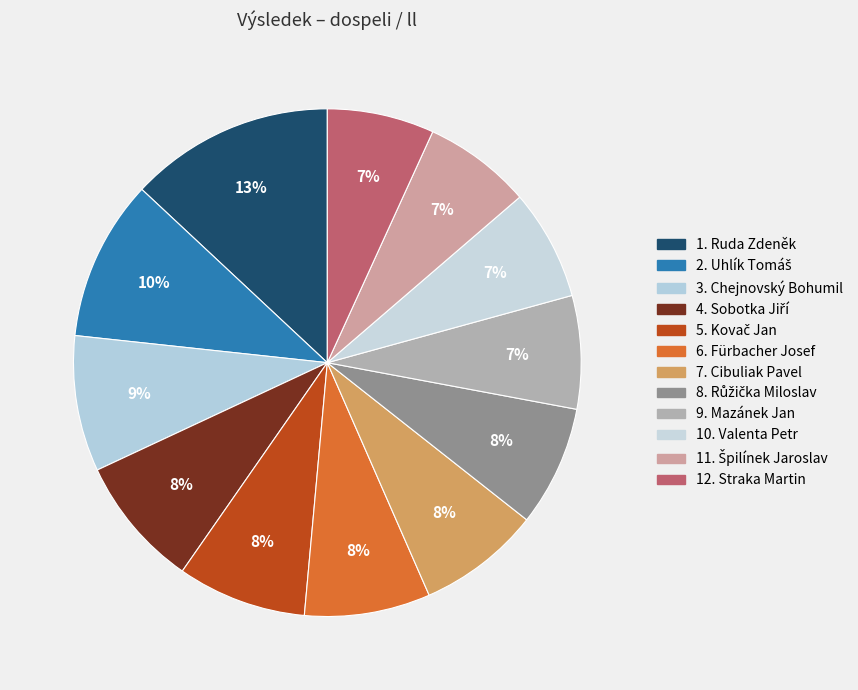

To the nearest percent, what is the difference between the 2. Uhlík Tomáš and 9. Mazánek Jan slice percentages?

3%